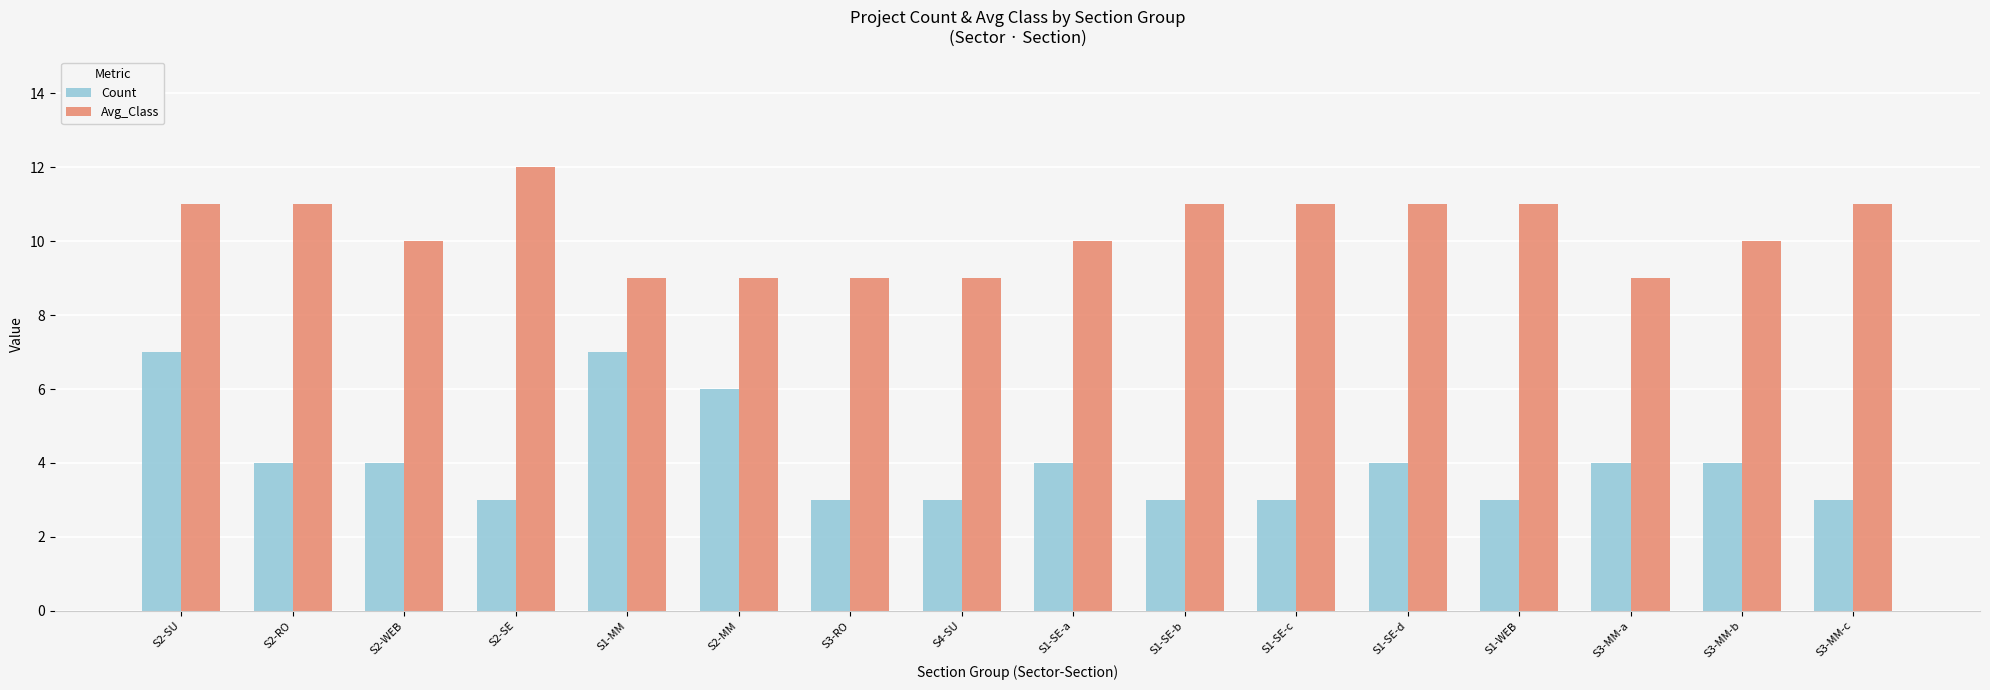

Reading left to right, extract all data points from this chart.

Count: 7	4	4	3	7	6	3	3	4	3	3	4	3	4	4	3
Avg_Class: 11	11	10	12	9	9	9	9	10	11	11	11	11	9	10	11